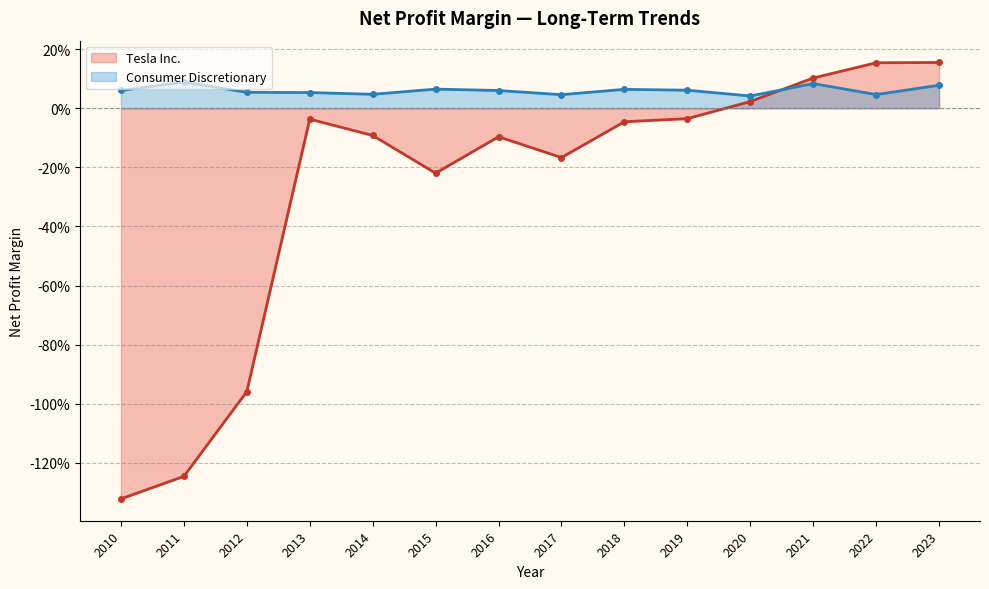

The Tesla Inc. series shows 0.2 at 2021. True or false?

False